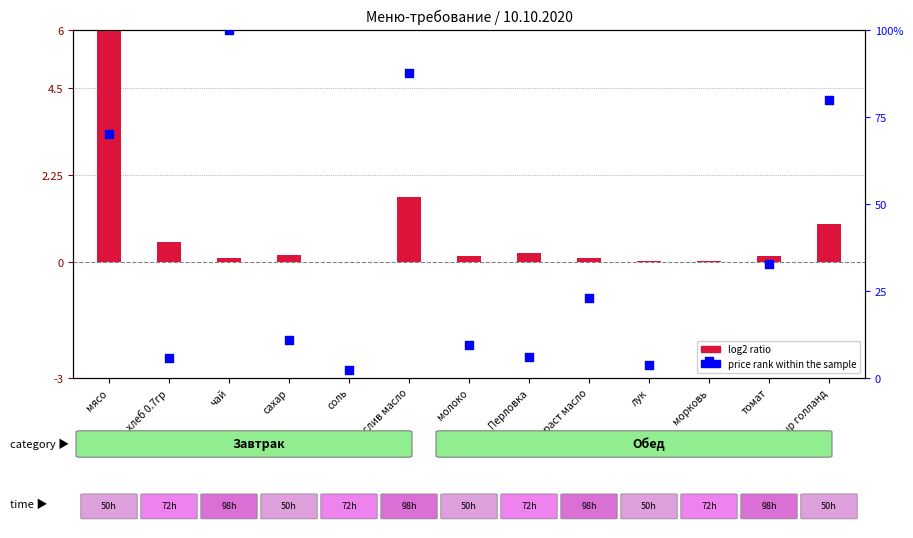

At how many categories does at least one series exceed 81?

2